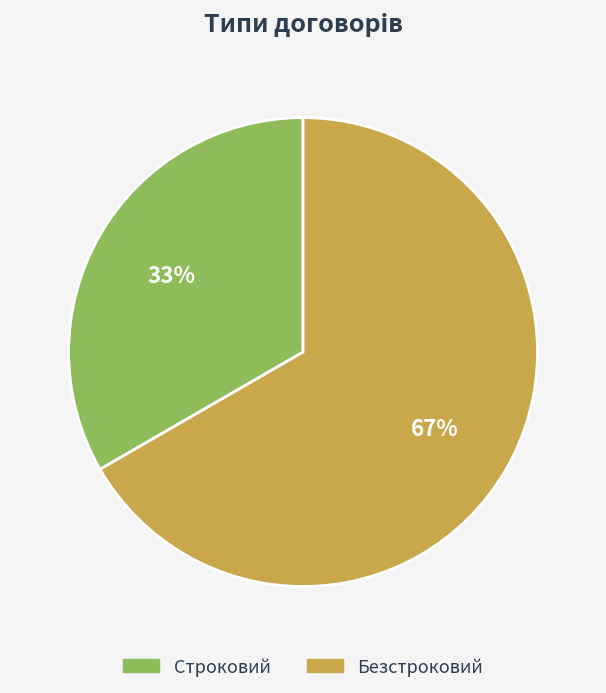

Is it true that Безстроковий is 61% of the pie?

False